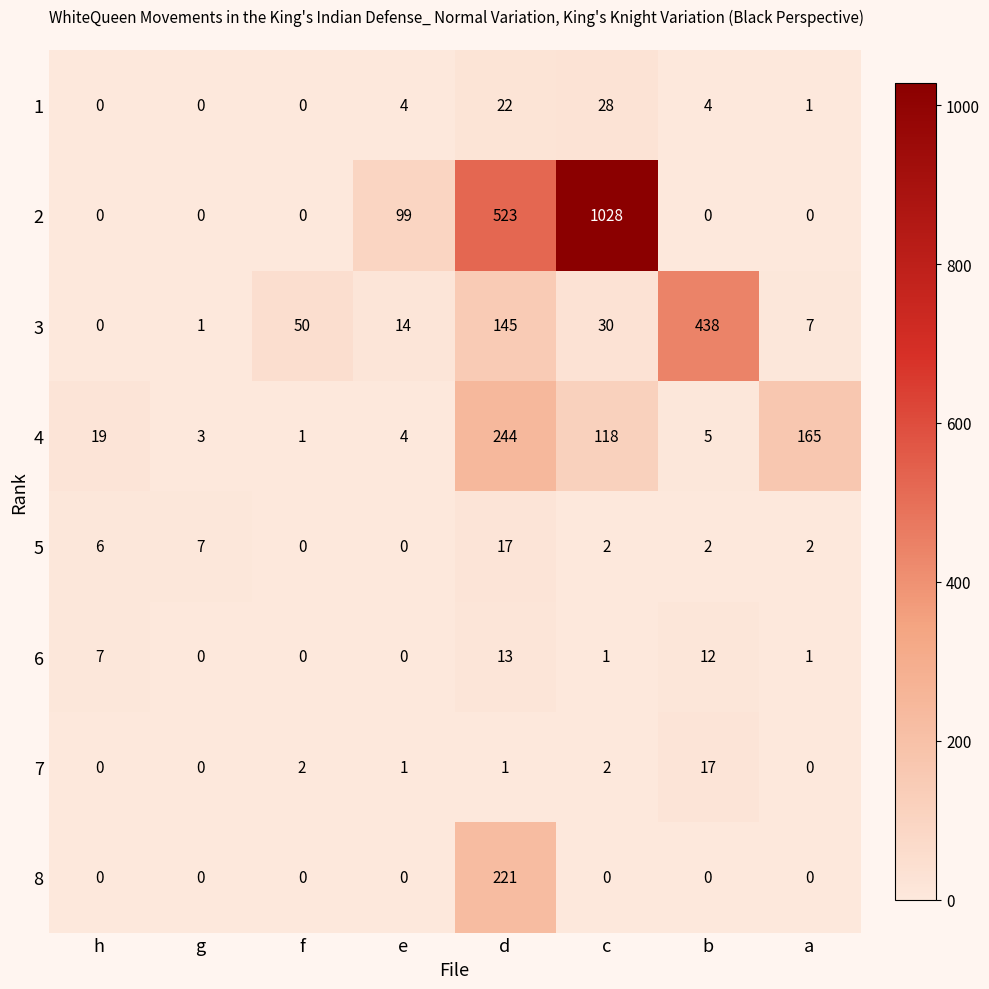

At which category is the sum across all series the highest?

c